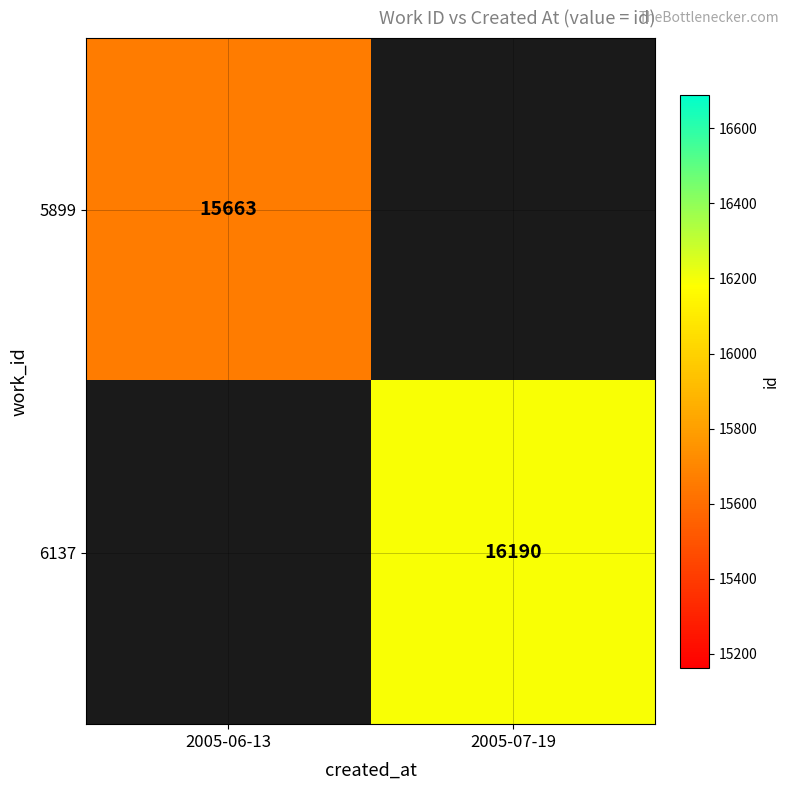

The 6137 series shows 6751.0 at 2005-07-19. True or false?

False